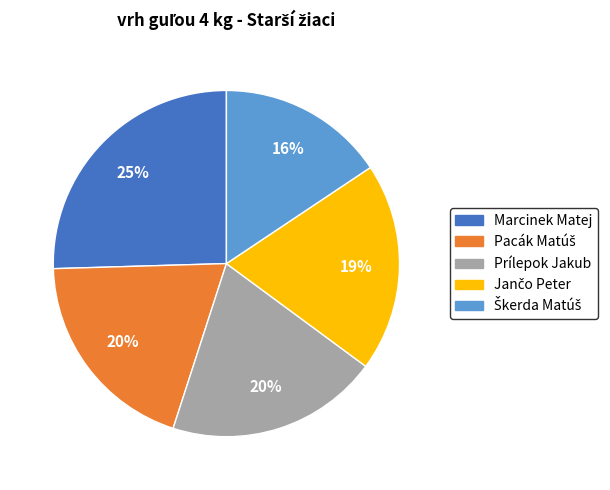

Does Marcinek Matej represent more than half of the total?

No